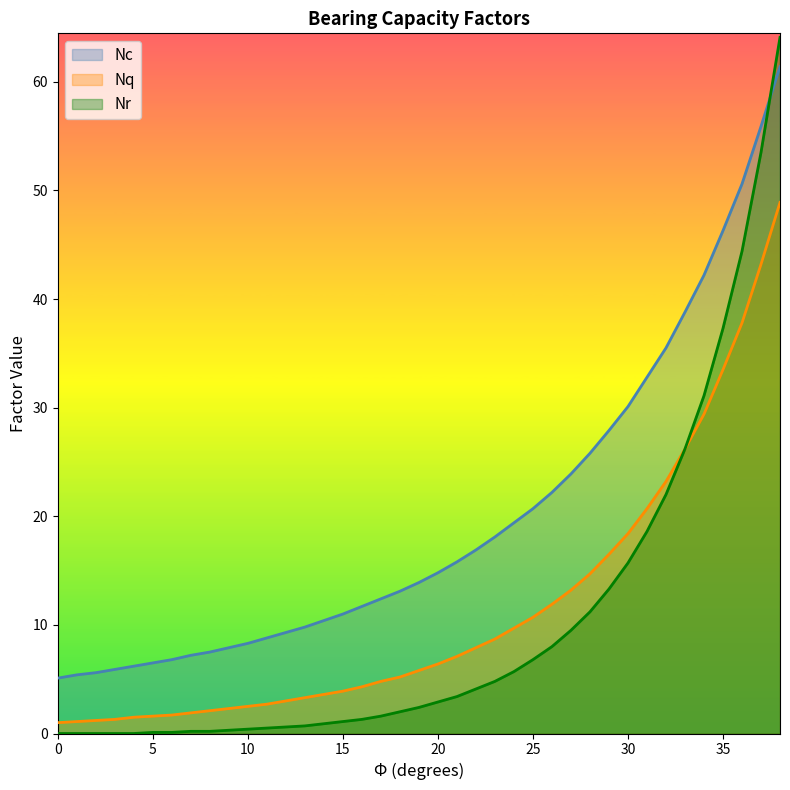

What is the total value across all series at 6?

8.6